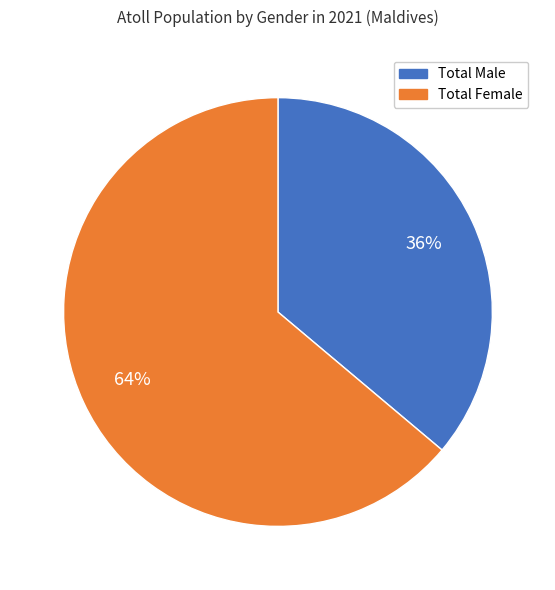

Which slice is the smallest?

Total Male